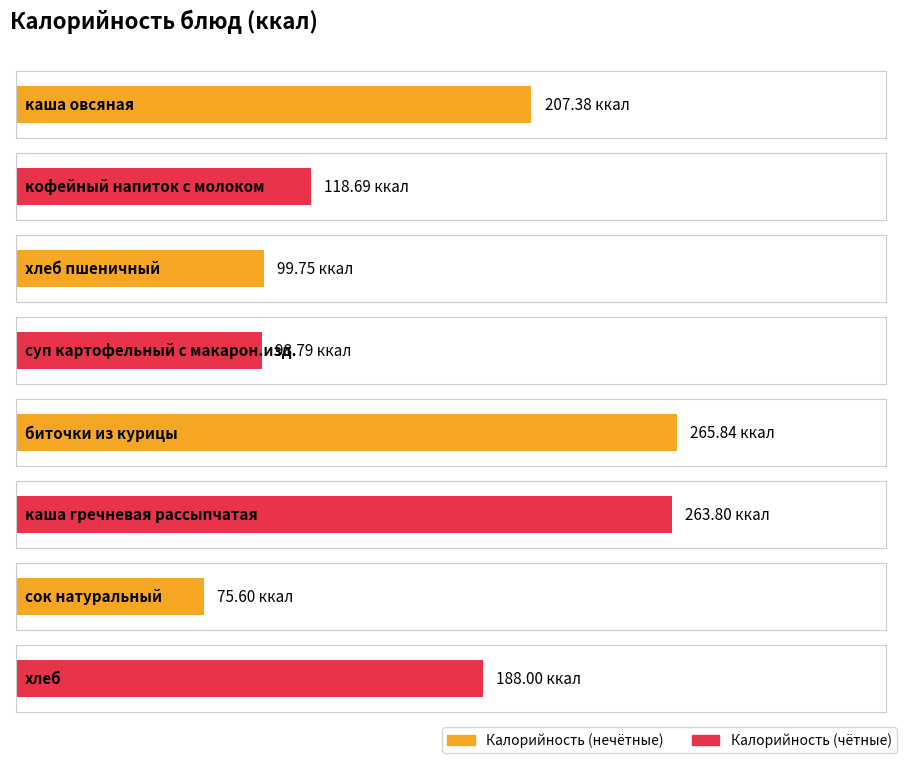

How many data points are less than 188?

4